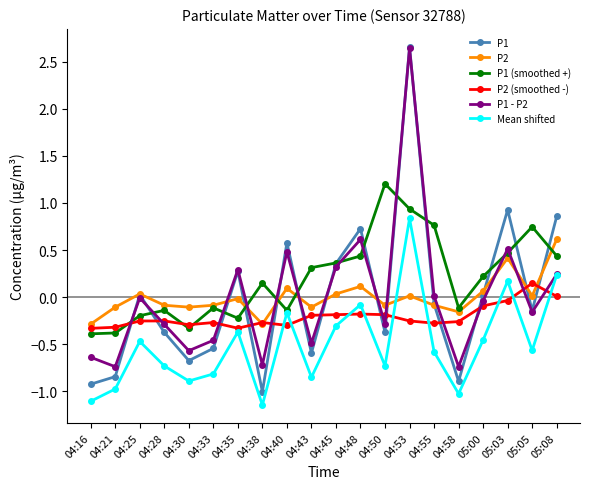

Which series has the largest range (max minus min)?

P1